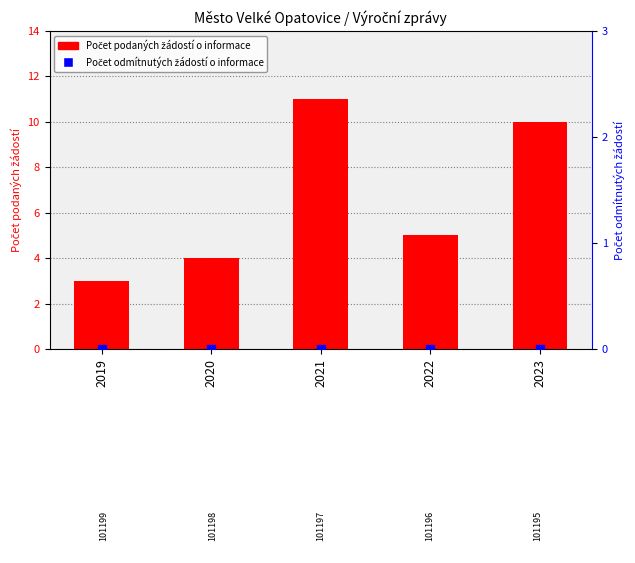

What are all the series names shown in the legend?

Počet podaných žádostí o informace, Počet odmítnutých žádostí o informace